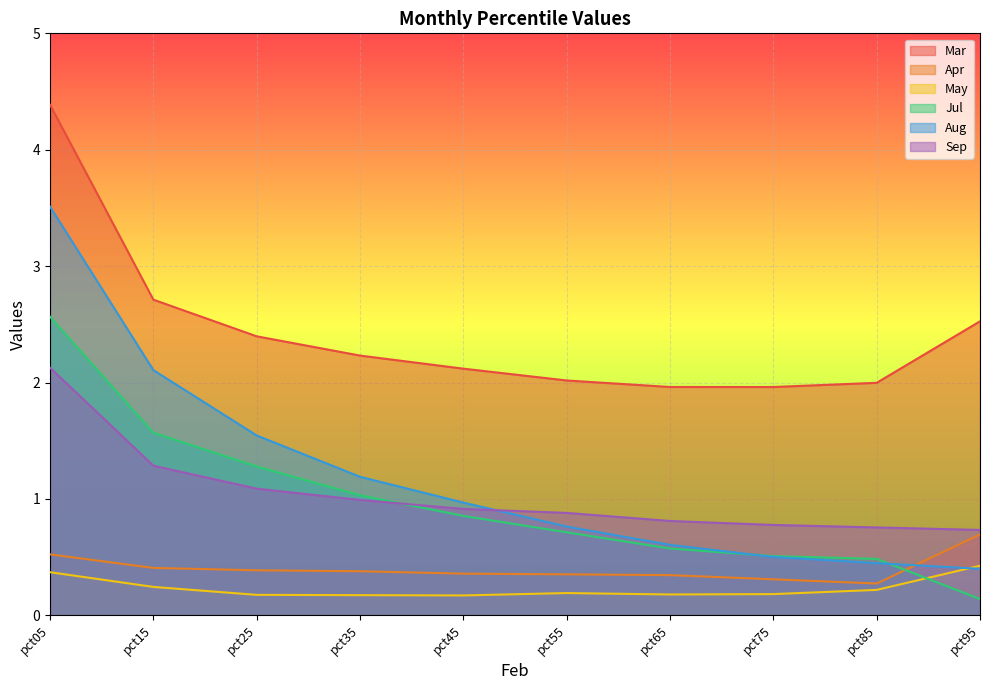

Which series has the largest range (max minus min)?

Aug